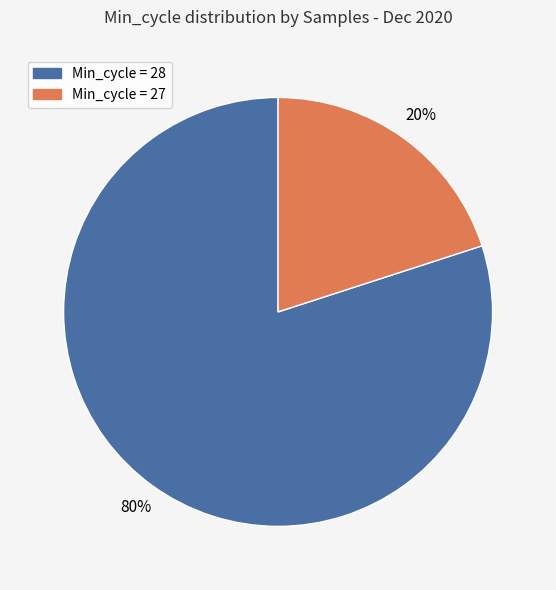

To the nearest percent, what is the average slice percentage?

50%